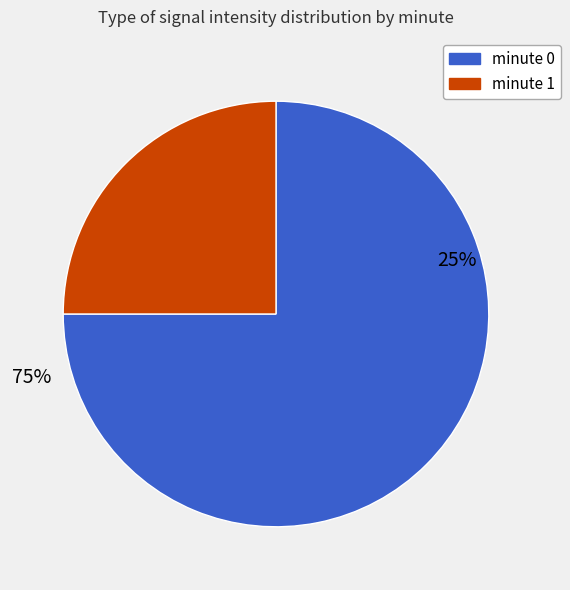

Is the sum of 14 and 24 greater than half?

No